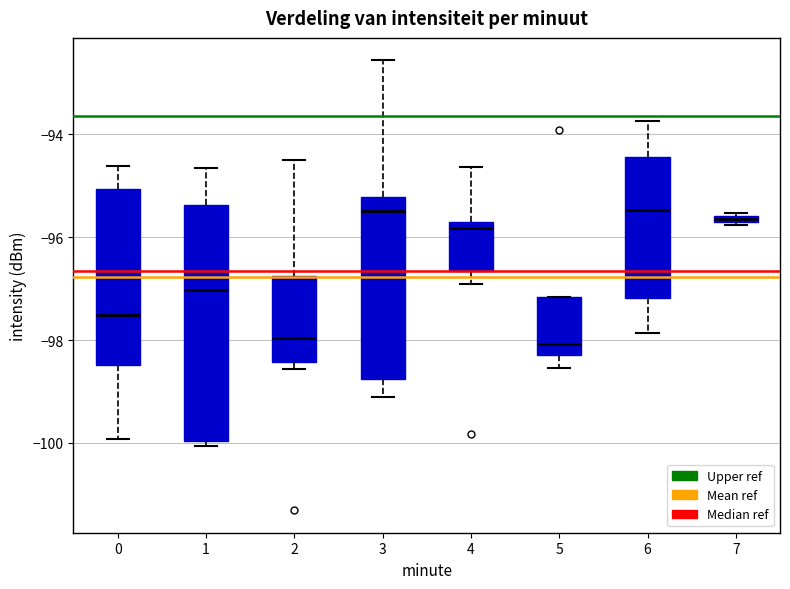

Which box is the tallest, from its lower edge to its upper edge?

1